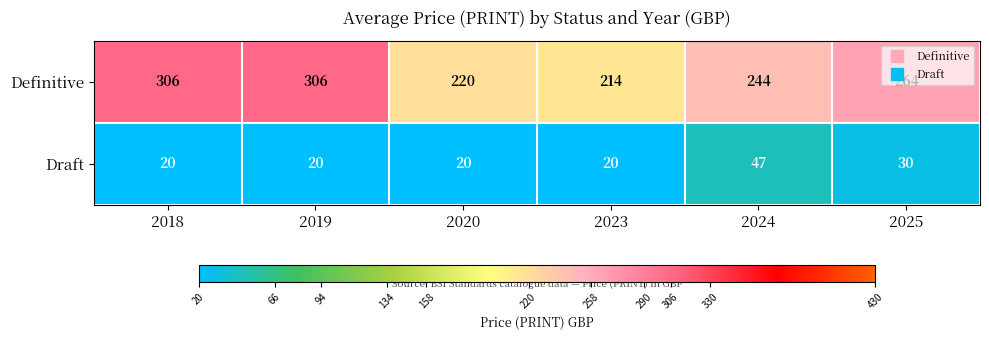

Is it true that Definitive equals 220 at 2020?

True